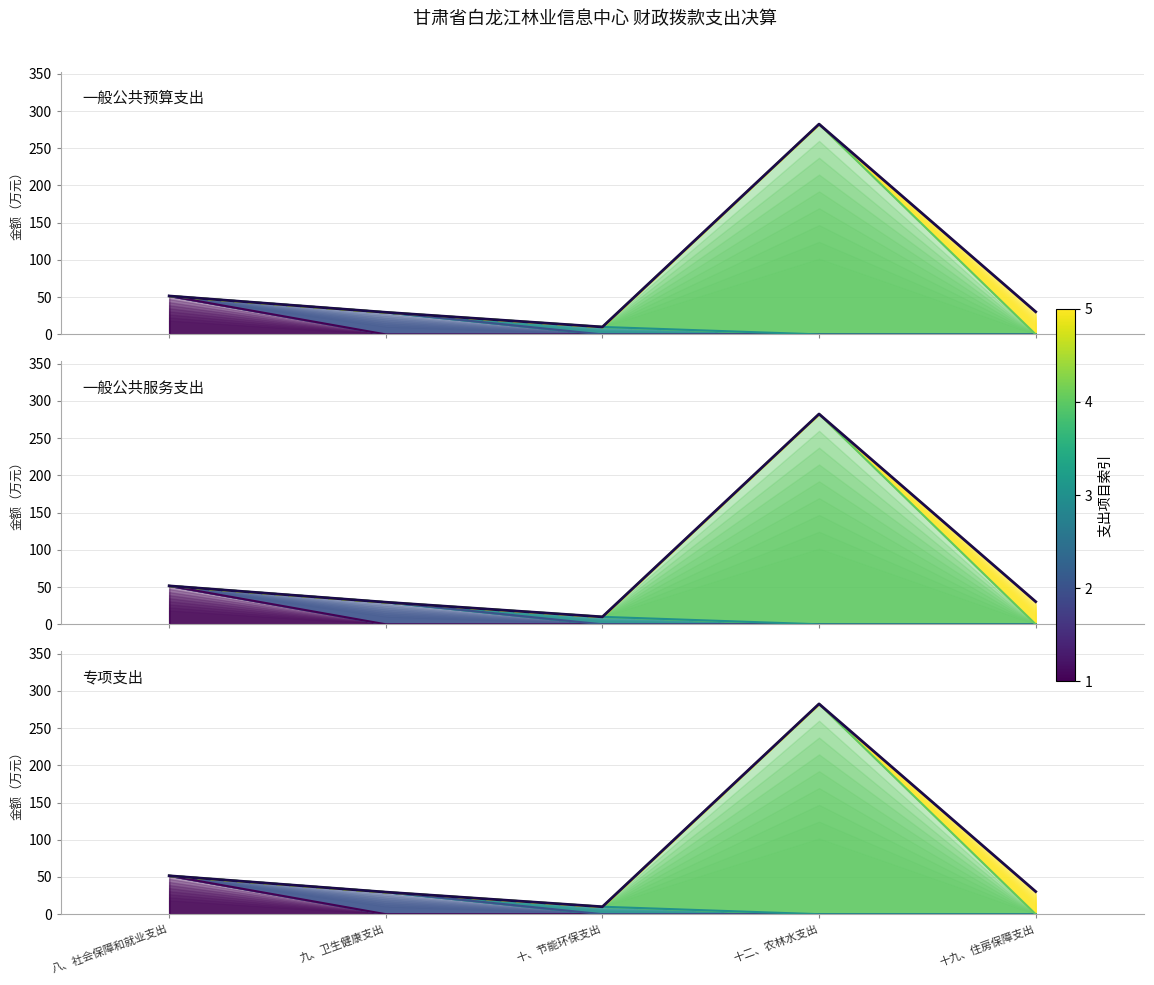

How many interior local peaks (higher than both neighbors) does the data have?

1